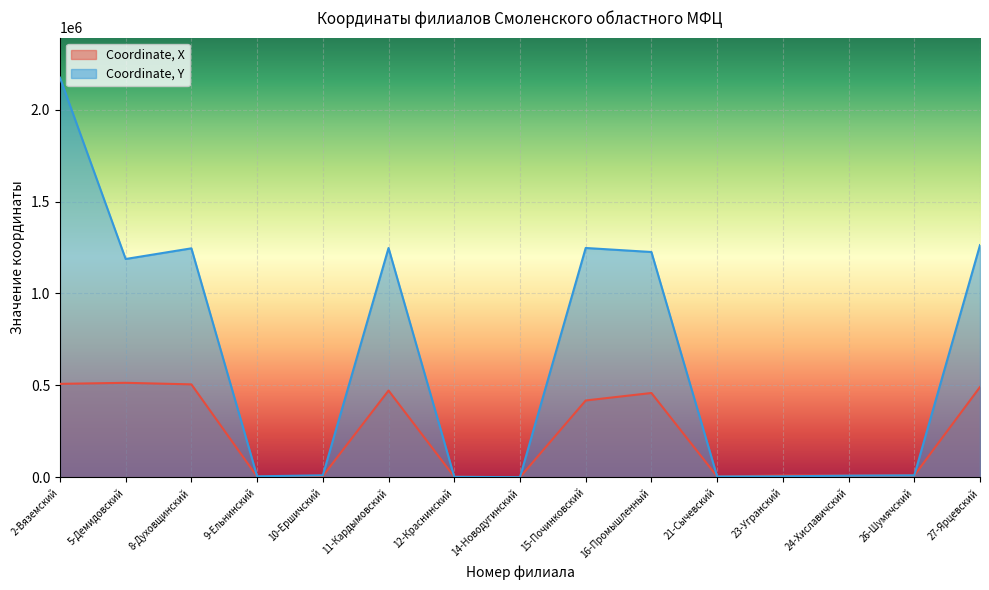

True or false: Coordinate, Y has a value of 11114.0 at 26-Шумячский.

True